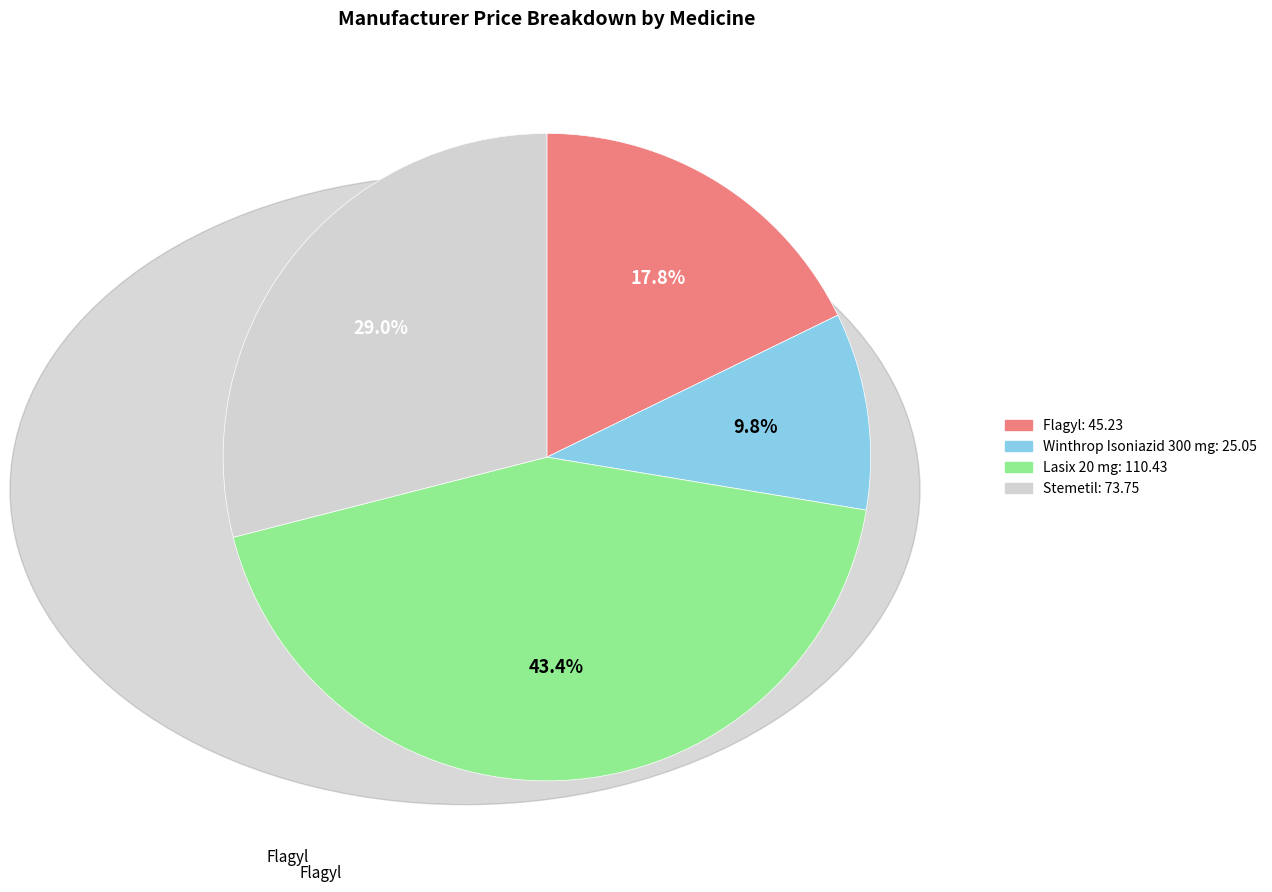

Is there any slice that represents more than half of the pie?

No